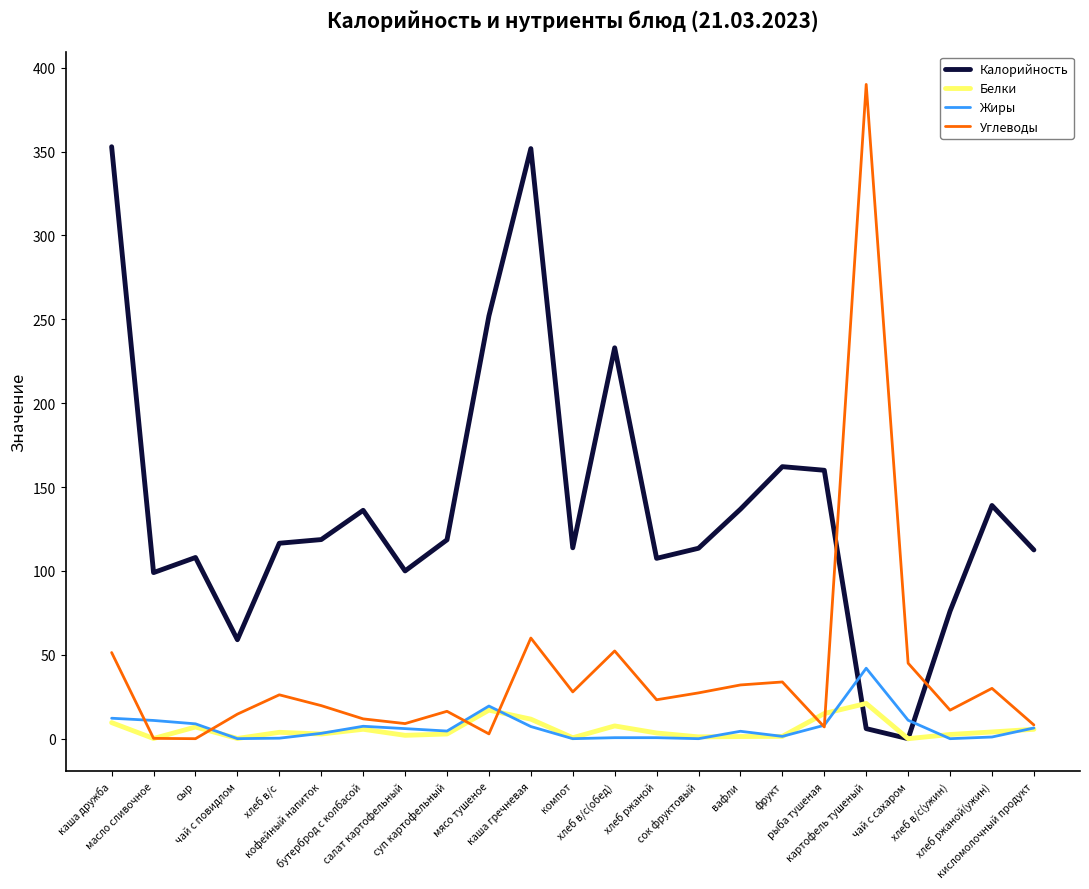

Rank the series by their maximum value, from highest to lowest.

Углеводы, Калорийность, Жиры, Белки